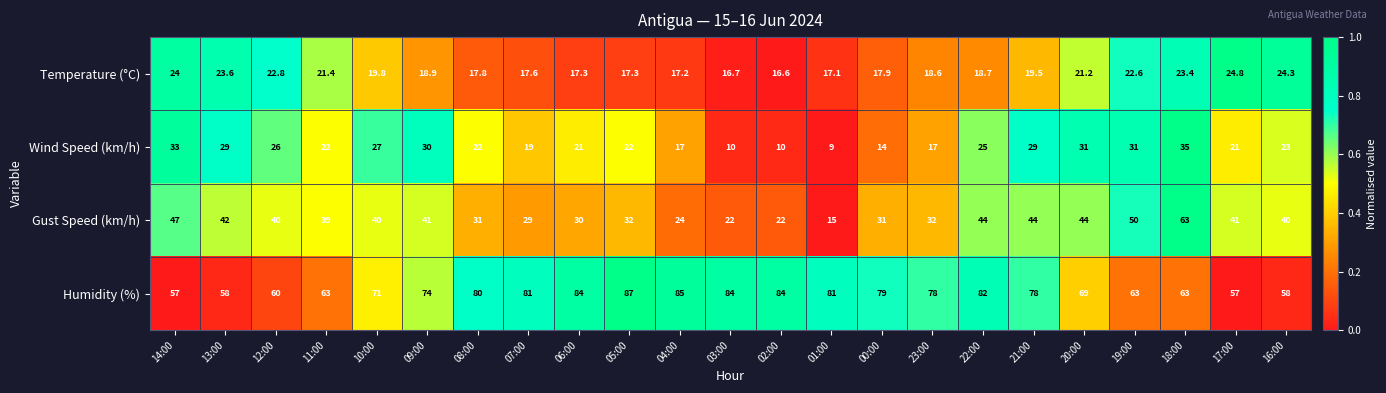

What is the difference between the maximum and minimum values in the Humidity (%) series?

30.0